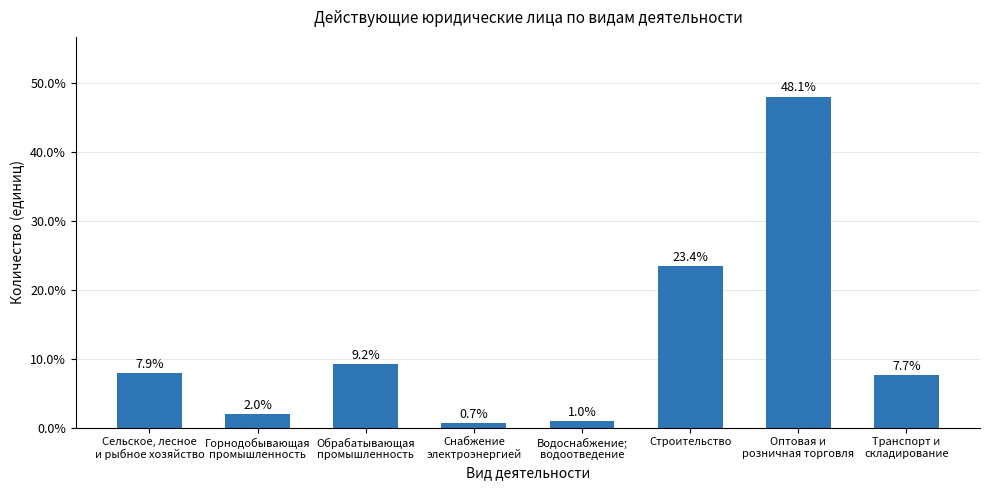

What is the change in value from Оптовая и
розничная торговля to Транспорт и
складирование?

-40.4